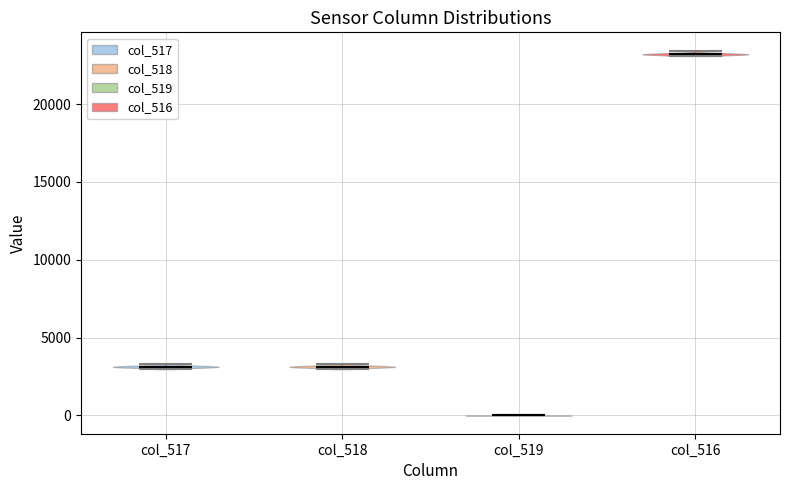

Which violin has the lowest median line?

col_519